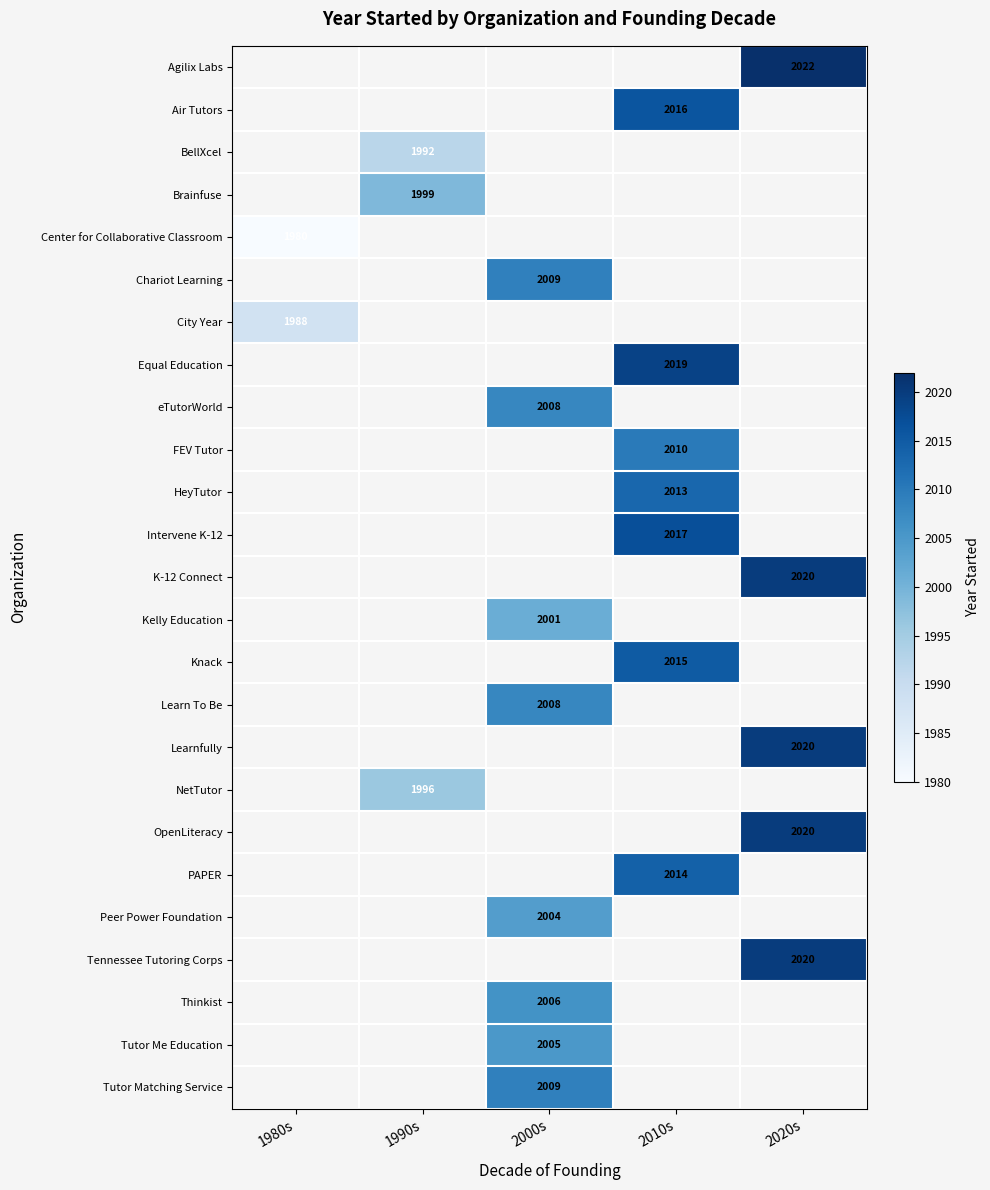

The value of Center for Collaborative Classroom at 1980s is 1980. True or false?

True